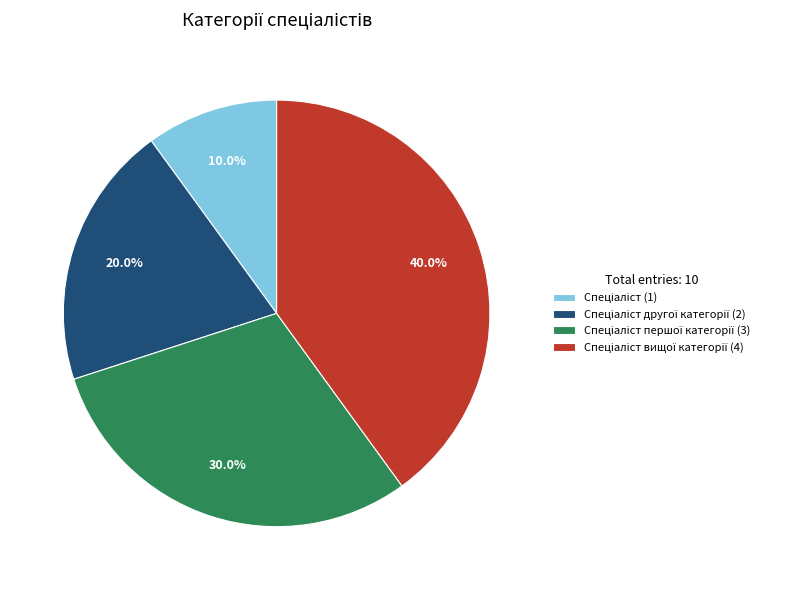

Is there a majority slice in this chart?

No